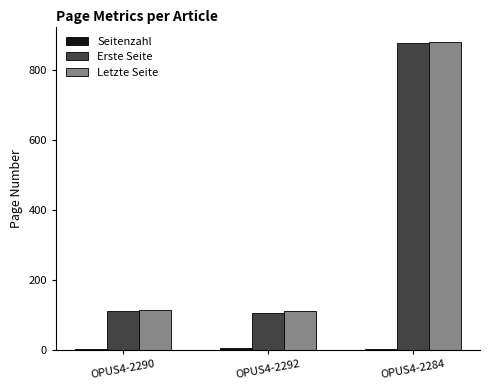

What is the total value across all series at OPUS4-2292?

224